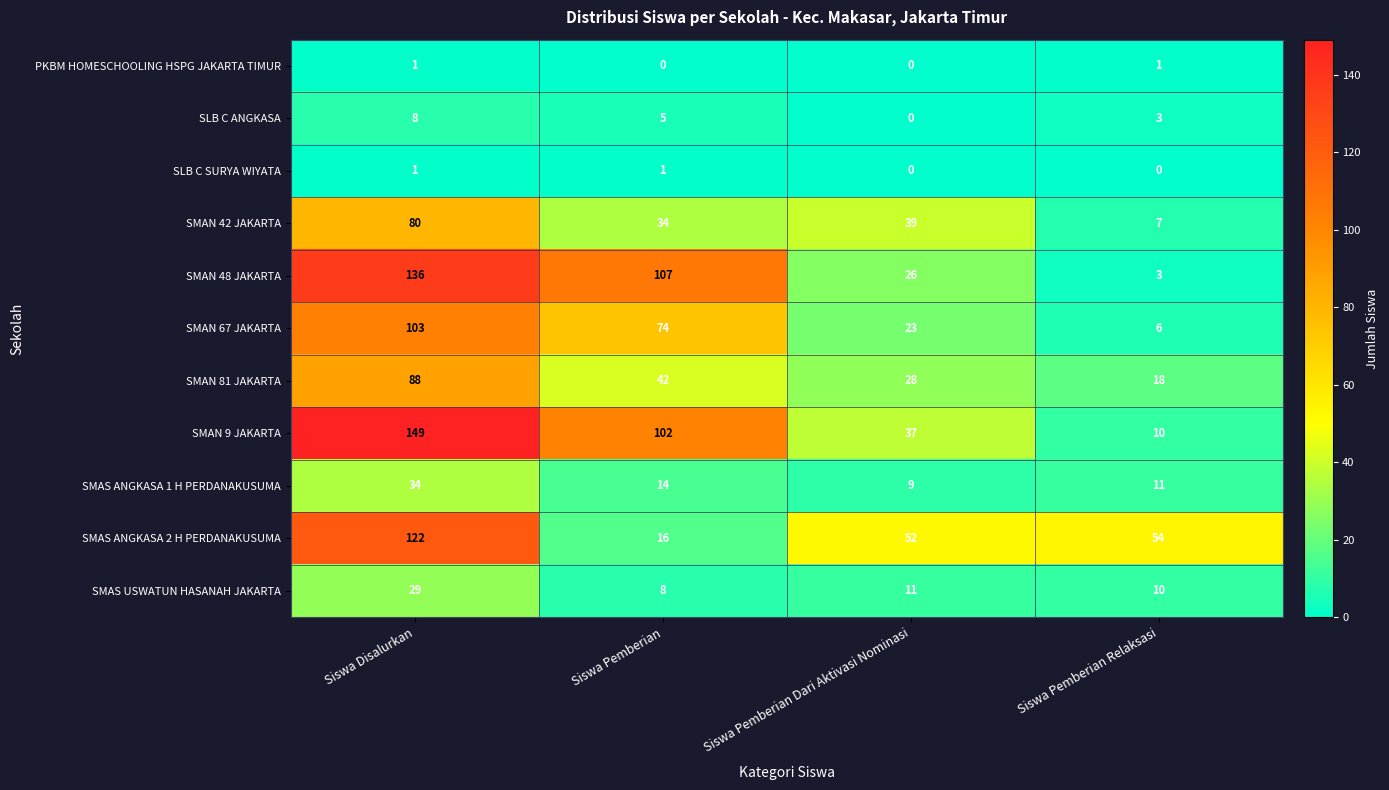

Rank the categories by SLB C ANGKASA value from lowest to highest.

Siswa Pemberian Dari Aktivasi Nominasi, Siswa Pemberian Relaksasi, Siswa Pemberian, Siswa Disalurkan